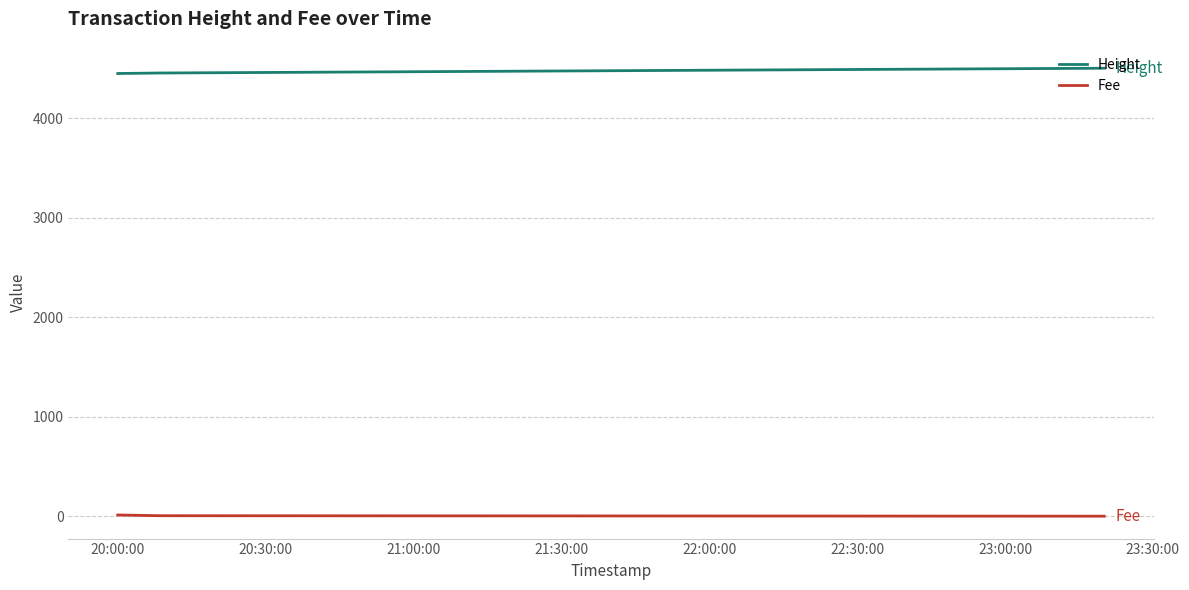

Rank the series by their average value, from lowest to highest.

Fee, Height